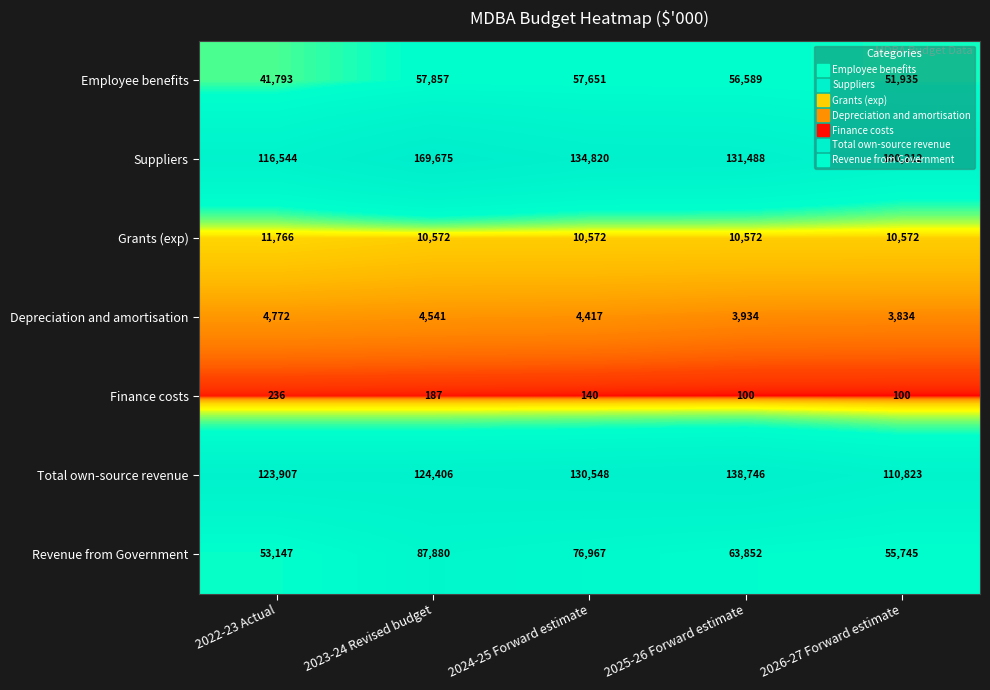

What is the greatest value displayed?

169675